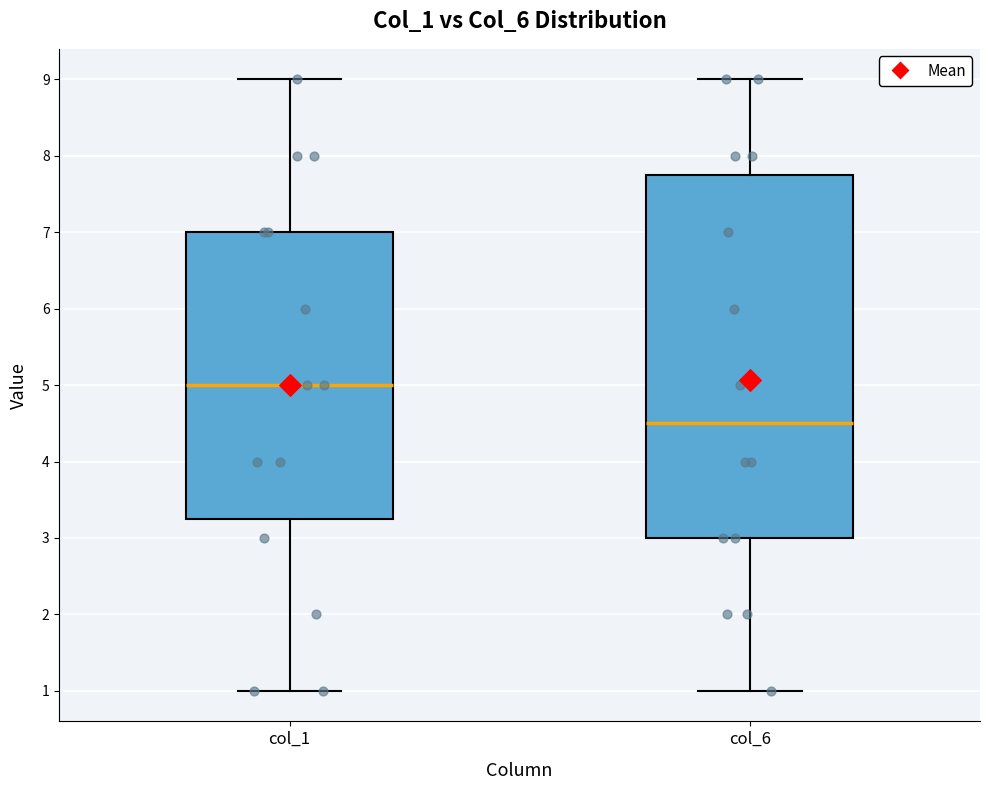

Reading left to right, read every box against the y-axis: the position of its median line, the range the box covers, and the ends of its whiskers. The values are not printed on the chart, so give them approximately, as read against the axis.

col_1: median 5.0, box 3.3 to 7.0, whiskers 1.0 to 9.0
col_6: median 4.5, box 3.0 to 7.8, whiskers 1.0 to 9.0